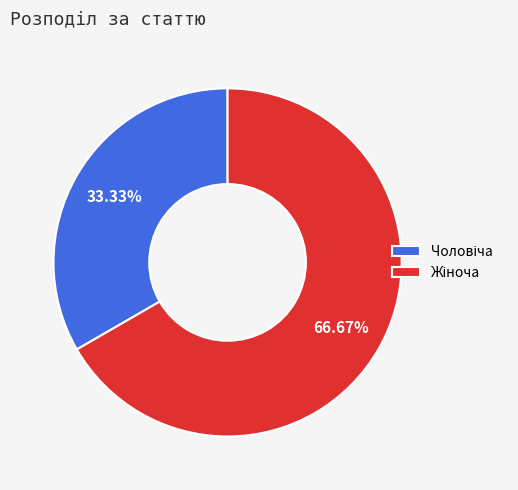

Does any single category account for the majority?

Yes